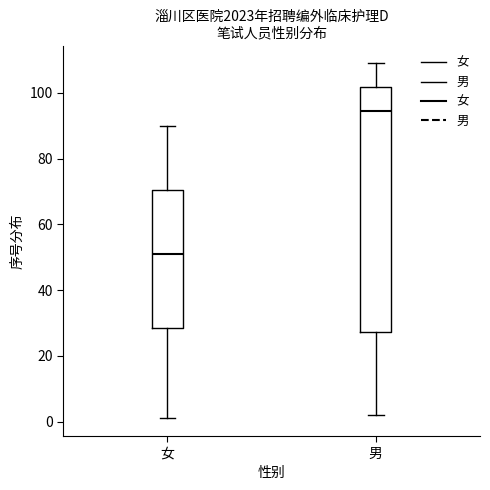

Which box has the lowest median line?

女